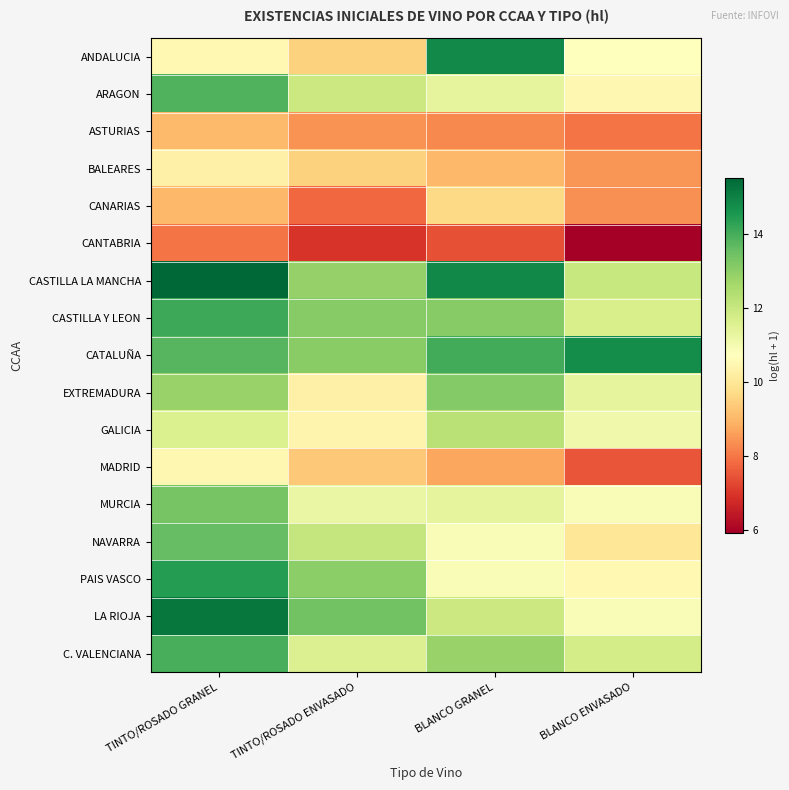

Reading right to left, transcribe all the data shown in this chart.

ANDALUCIA: BLANCO ENVASADO=10.7	BLANCO GRANEL=14.8	TINTO/ROSADO ENVASADO=9.5	TINTO/ROSADO GRANEL=10.5
ARAGON: BLANCO ENVASADO=10.5	BLANCO GRANEL=11.3	TINTO/ROSADO ENVASADO=11.9	TINTO/ROSADO GRANEL=13.8
ASTURIAS: BLANCO ENVASADO=8.0	BLANCO GRANEL=8.3	TINTO/ROSADO ENVASADO=8.4	TINTO/ROSADO GRANEL=9.1
BALEARES: BLANCO ENVASADO=8.5	BLANCO GRANEL=9.0	TINTO/ROSADO ENVASADO=9.5	TINTO/ROSADO GRANEL=10.3
CANARIAS: BLANCO ENVASADO=8.4	BLANCO GRANEL=9.6	TINTO/ROSADO ENVASADO=7.8	TINTO/ROSADO GRANEL=9.0
CANTABRIA: BLANCO ENVASADO=5.9	BLANCO GRANEL=7.4	TINTO/ROSADO ENVASADO=7.0	TINTO/ROSADO GRANEL=8.0
CASTILLA LA MANCHA: BLANCO ENVASADO=12.0	BLANCO GRANEL=14.9	TINTO/ROSADO ENVASADO=12.9	TINTO/ROSADO GRANEL=15.5
CASTILLA Y LEON: BLANCO ENVASADO=11.7	BLANCO GRANEL=13.1	TINTO/ROSADO ENVASADO=13.1	TINTO/ROSADO GRANEL=14.1
CATALUÑA: BLANCO ENVASADO=14.7	BLANCO GRANEL=14.0	TINTO/ROSADO ENVASADO=13.1	TINTO/ROSADO GRANEL=13.8
EXTREMADURA: BLANCO ENVASADO=11.3	BLANCO GRANEL=13.1	TINTO/ROSADO ENVASADO=10.3	TINTO/ROSADO GRANEL=12.8
GALICIA: BLANCO ENVASADO=11.1	BLANCO GRANEL=12.3	TINTO/ROSADO ENVASADO=10.4	TINTO/ROSADO GRANEL=11.6
MADRID: BLANCO ENVASADO=7.5	BLANCO GRANEL=8.7	TINTO/ROSADO ENVASADO=9.3	TINTO/ROSADO GRANEL=10.5
MURCIA: BLANCO ENVASADO=10.9	BLANCO GRANEL=11.4	TINTO/ROSADO ENVASADO=11.2	TINTO/ROSADO GRANEL=13.3
NAVARRA: BLANCO ENVASADO=10.0	BLANCO GRANEL=10.8	TINTO/ROSADO ENVASADO=12.0	TINTO/ROSADO GRANEL=13.6
PAIS VASCO: BLANCO ENVASADO=10.5	BLANCO GRANEL=10.9	TINTO/ROSADO ENVASADO=13.0	TINTO/ROSADO GRANEL=14.4
LA RIOJA: BLANCO ENVASADO=10.9	BLANCO GRANEL=12.0	TINTO/ROSADO ENVASADO=13.4	TINTO/ROSADO GRANEL=15.2
C. VALENCIANA: BLANCO ENVASADO=11.8	BLANCO GRANEL=12.8	TINTO/ROSADO ENVASADO=11.6	TINTO/ROSADO GRANEL=14.0